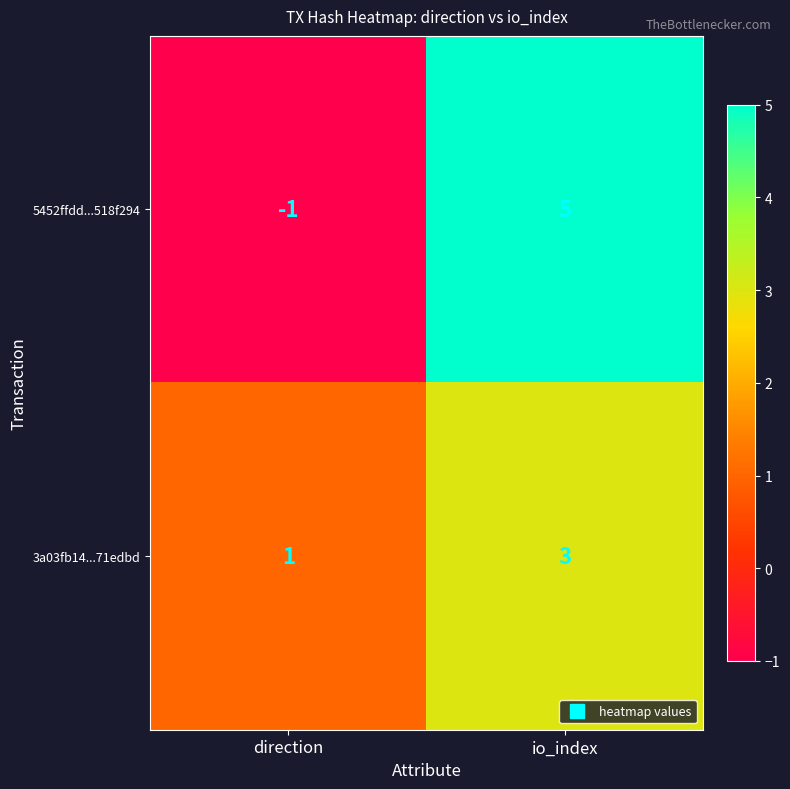

What is the total value across all series at io_index?

8